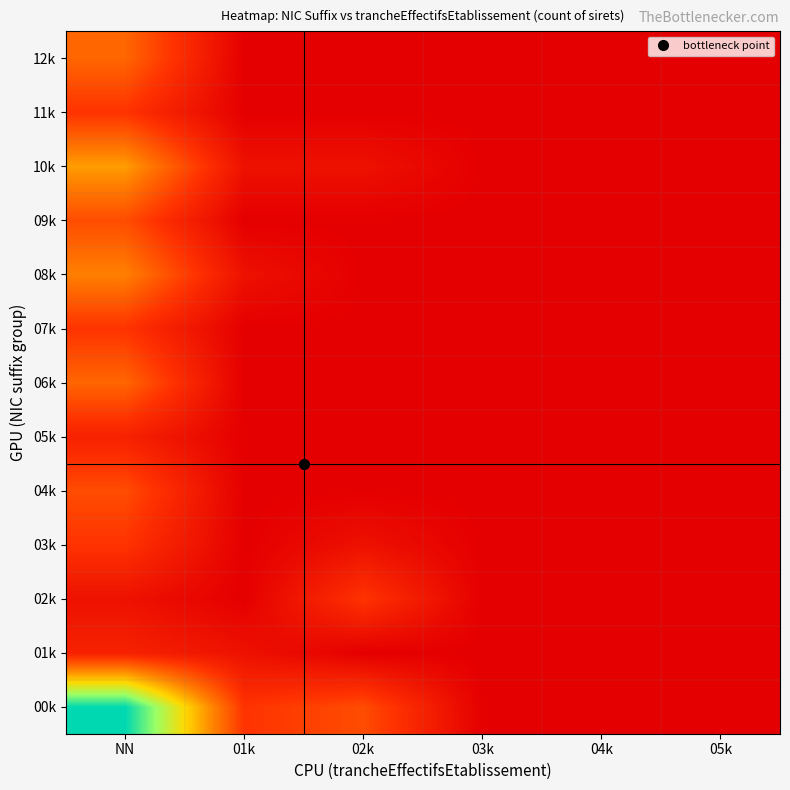

How many series are shown in this chart?

13